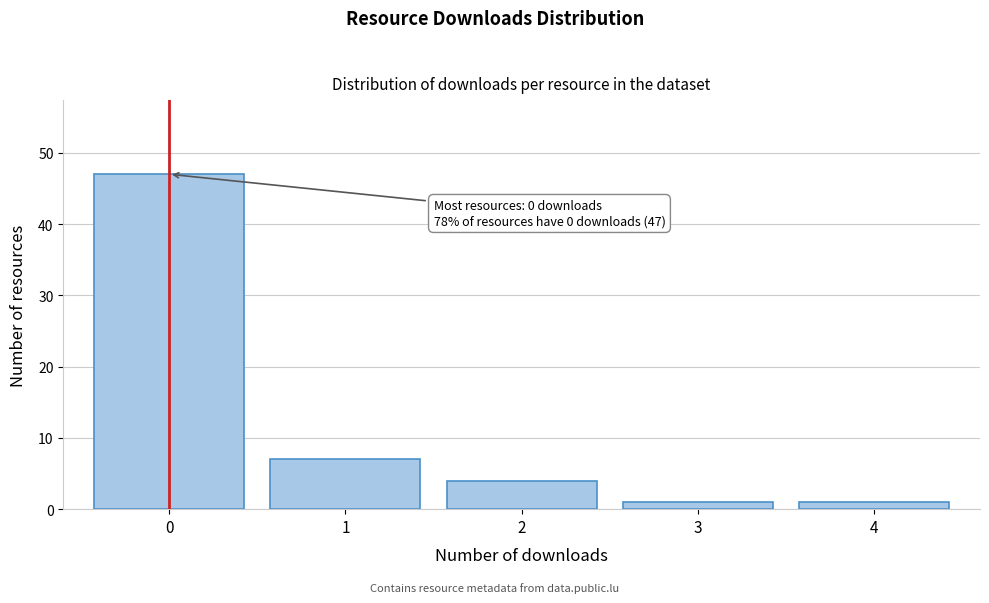

Reading left to right, extract all data points from this chart.

0=47	1=7	2=4	3=1	4=1